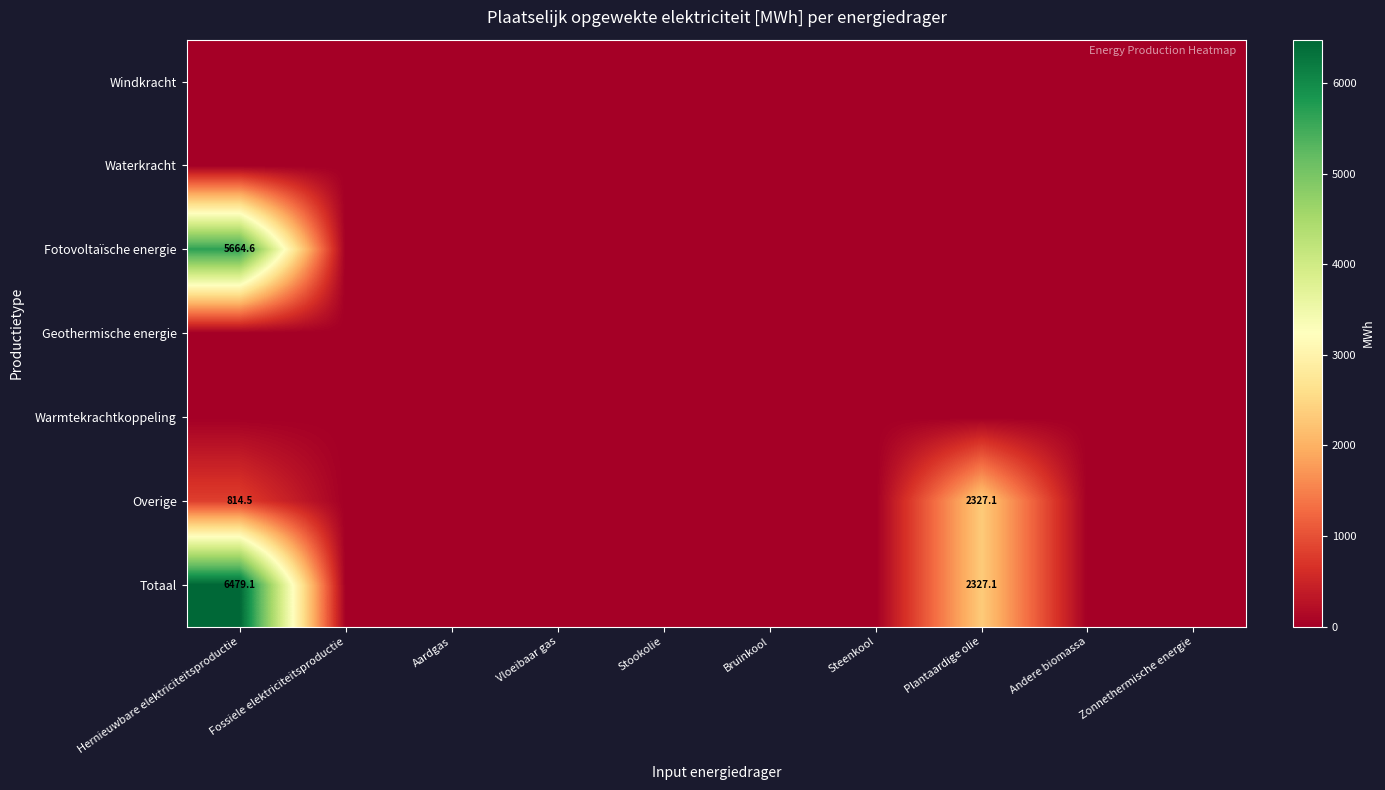

Is it true that Totaal equals 569.8 at Plantaardige olie?

False